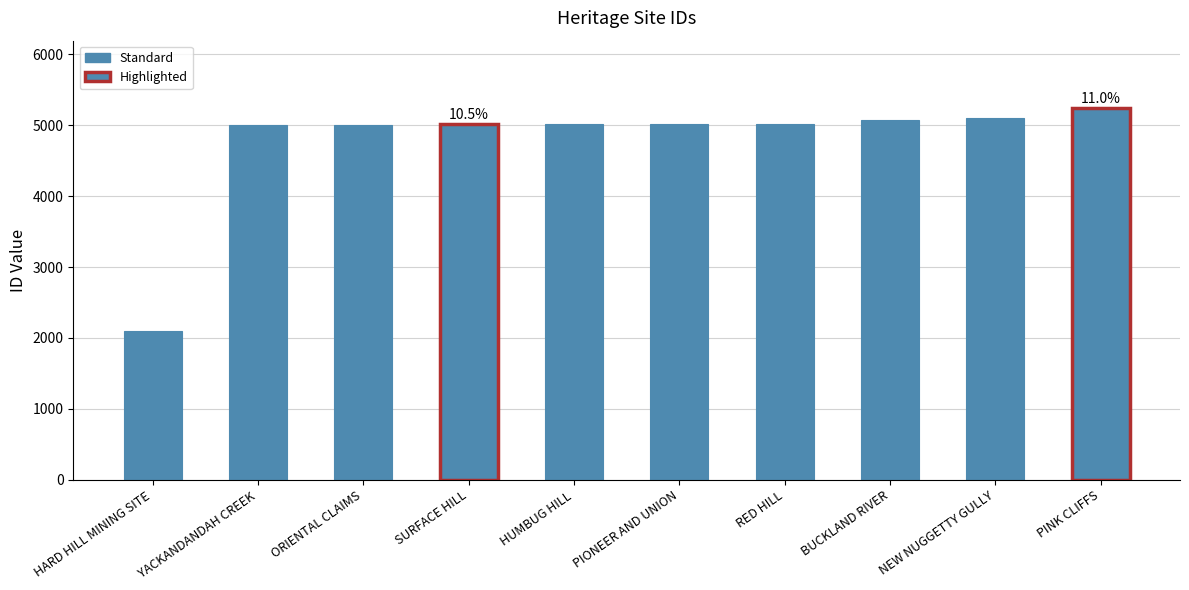

What is the difference between the values at ORIENTAL CLAIMS and PINK CLIFFS?

238